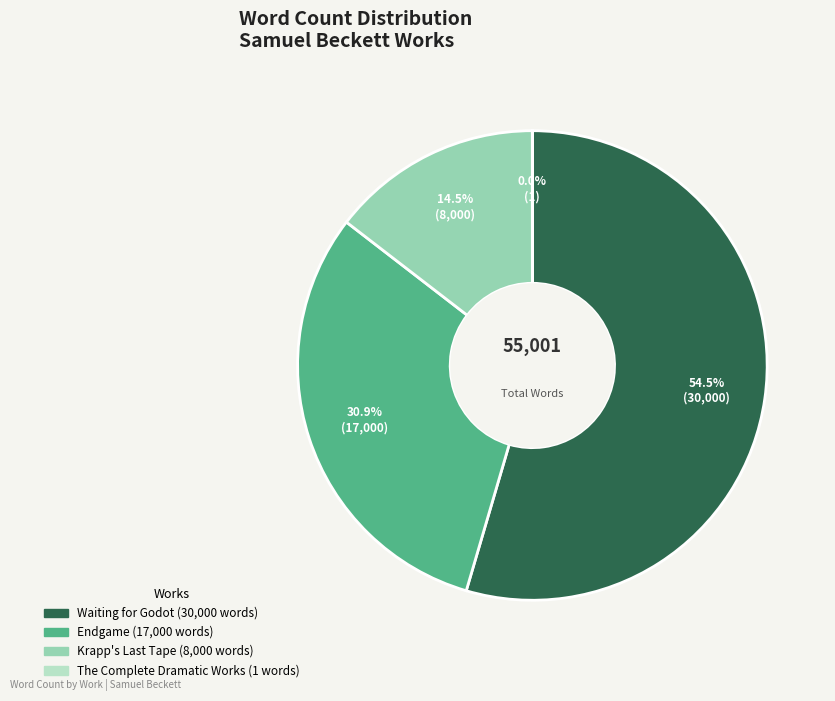

Which category accounts for the majority?

Waiting for Godot